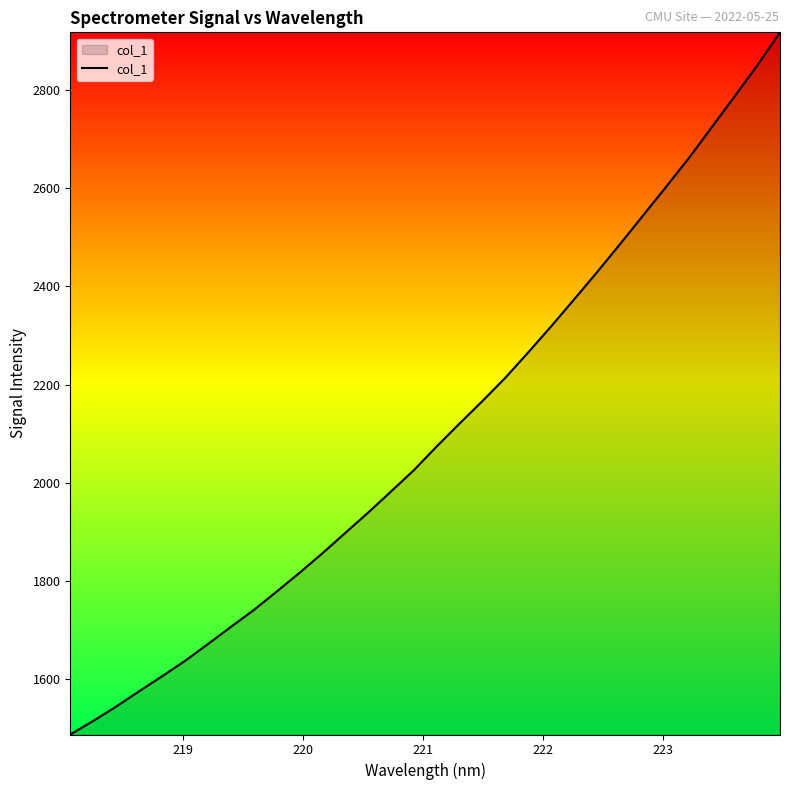

Count the number of categories in the chart.

32